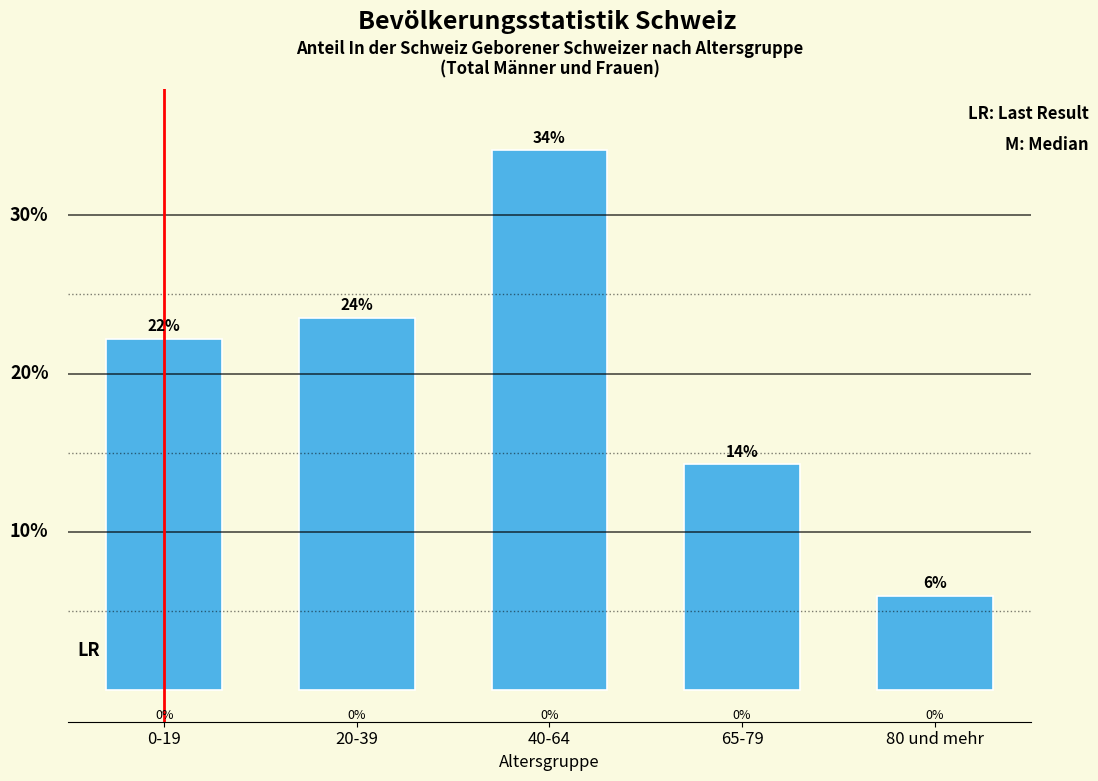

Does the chart contain any negative values?

No